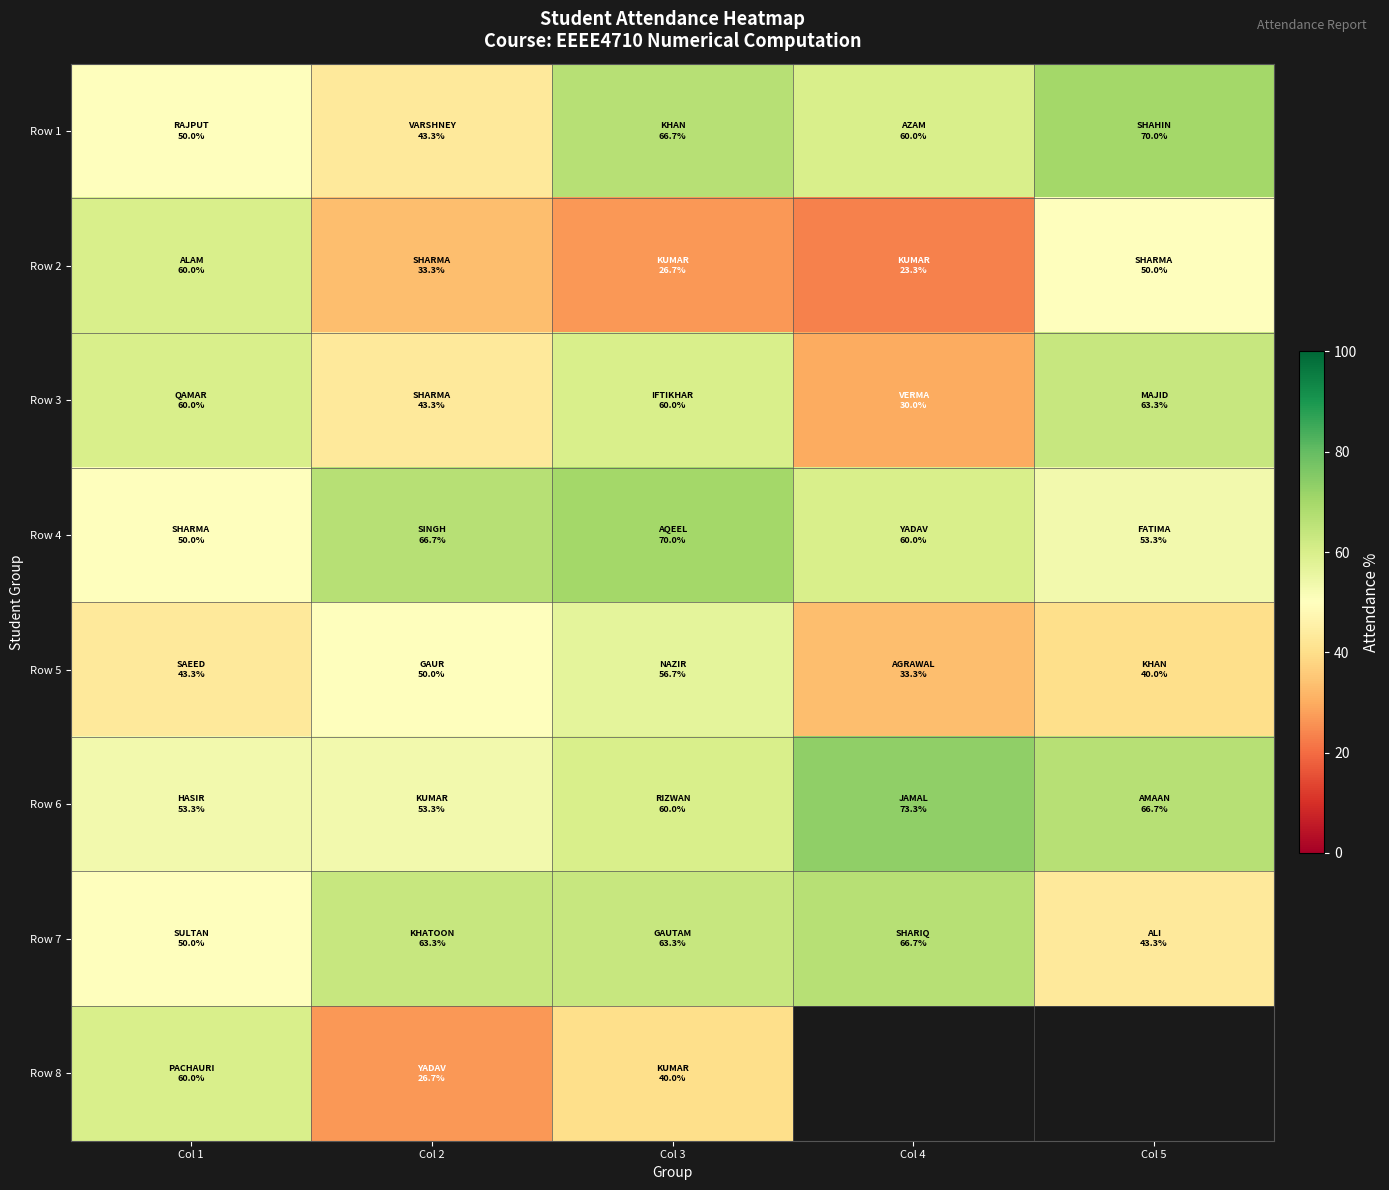

Between Col 2 and Col 5, which series saw the biggest shift?

Row 1